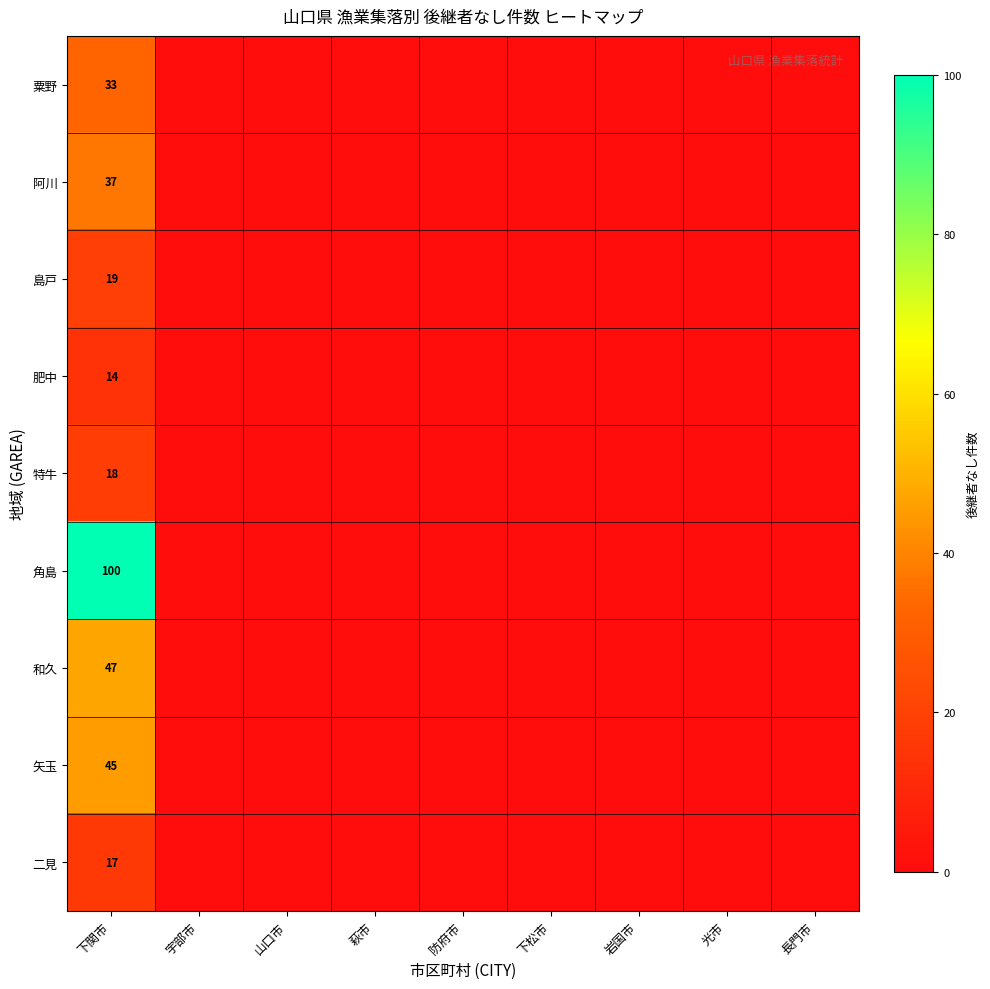

Rank the series at 下松市 from highest to lowest value.

粟野, 阿川, 島戸, 肥中, 特牛, 角島, 和久, 矢玉, 二見